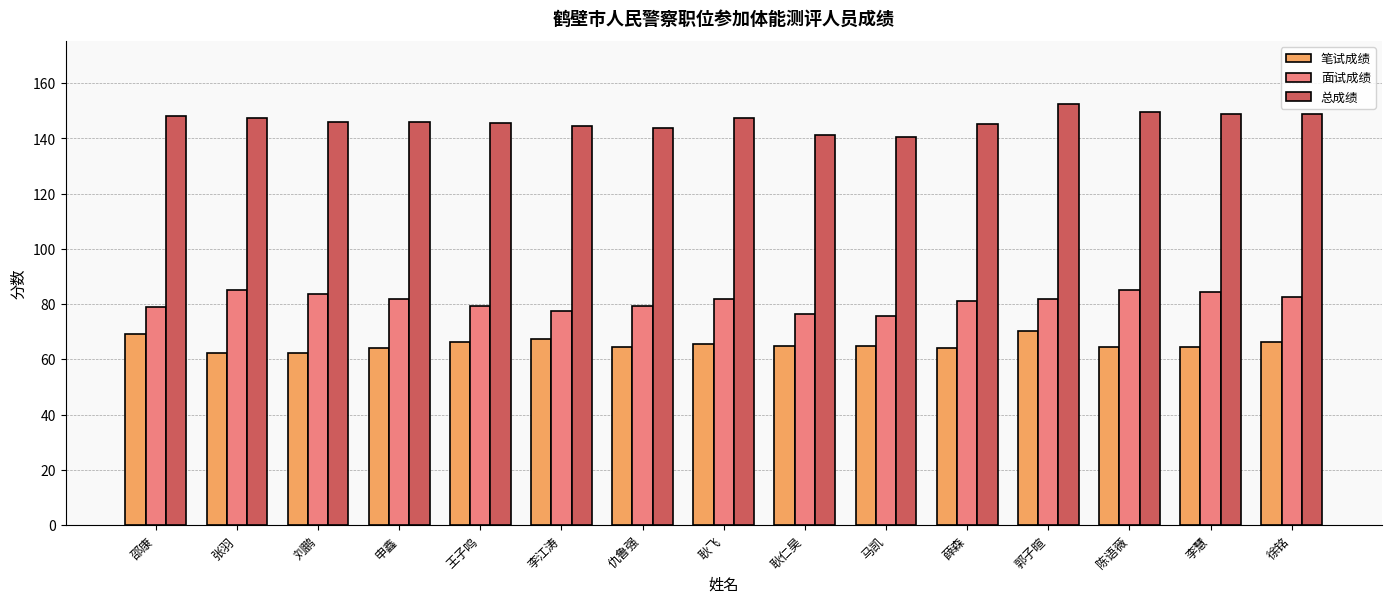

List the series in order of their overall mean, highest first.

总成绩, 面试成绩, 笔试成绩